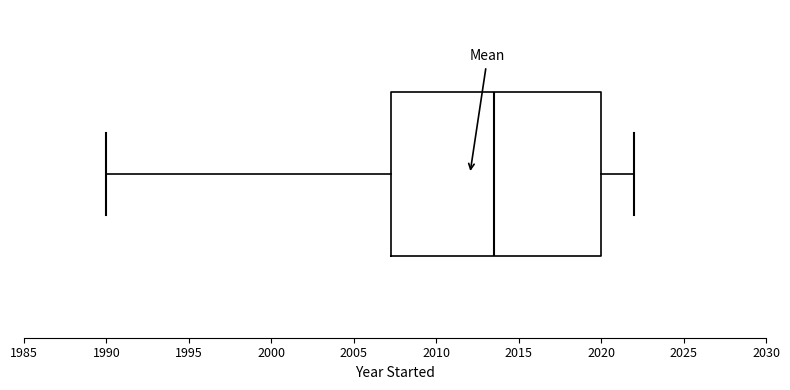

Read this box plot against the x-axis: the position of the median line, the range covered by the box, and the ends of both whiskers. The values are not printed on the chart, so give them approximately, as read against the axis.

median 2013.5, box 2007.5 to 2020.0, whiskers 1990.0 to 2022.0